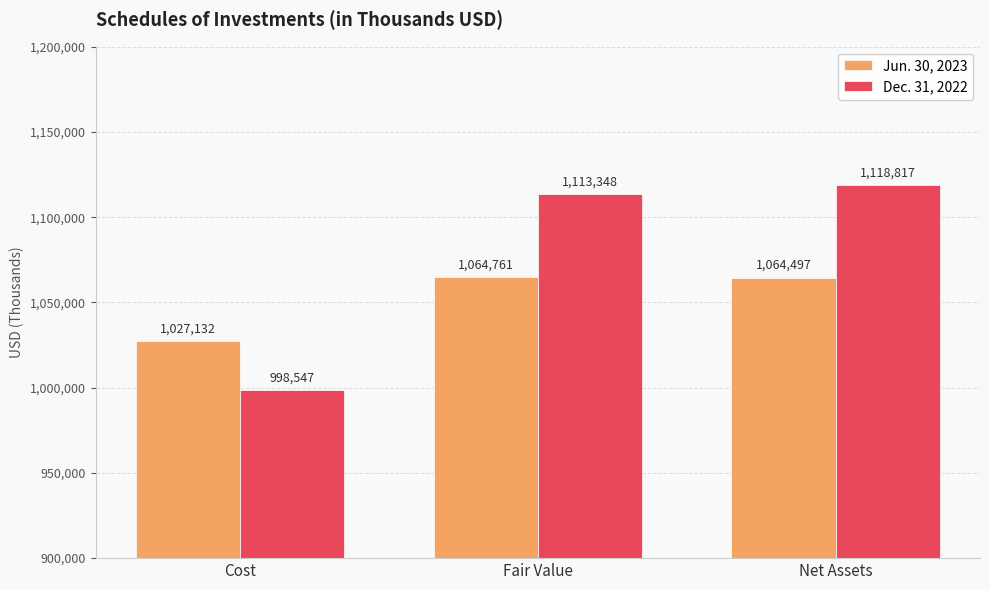

What is the lowest value of the Dec. 31, 2022 series?

998547